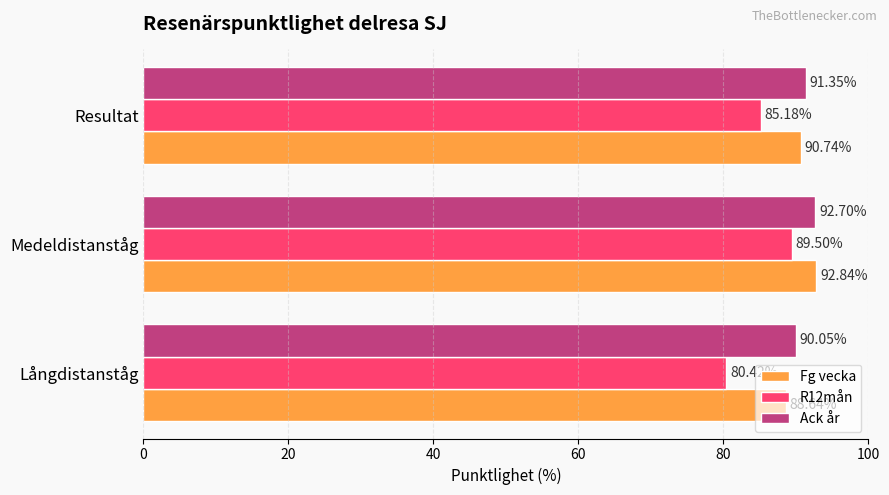

At Resultat, list the series in order from smallest to largest.

R12mån, Fg vecka, Ack år